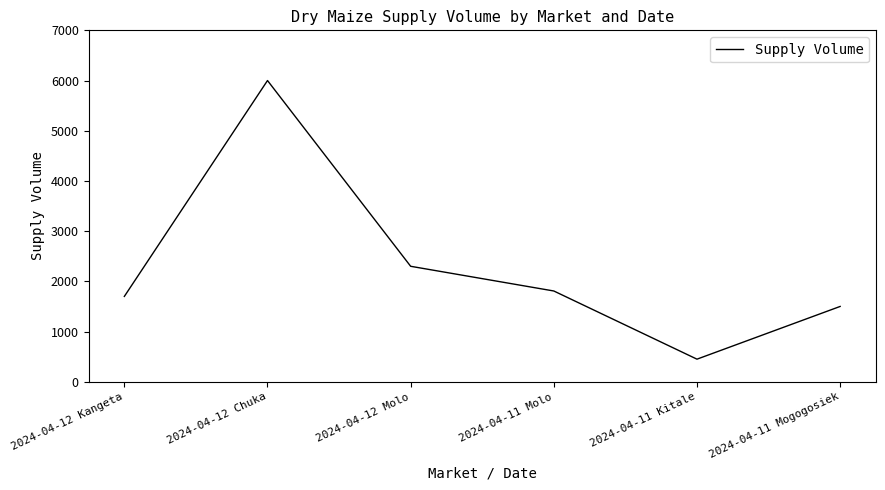

At which category does the data reach its first local valley?

2024-04-11 Kitale